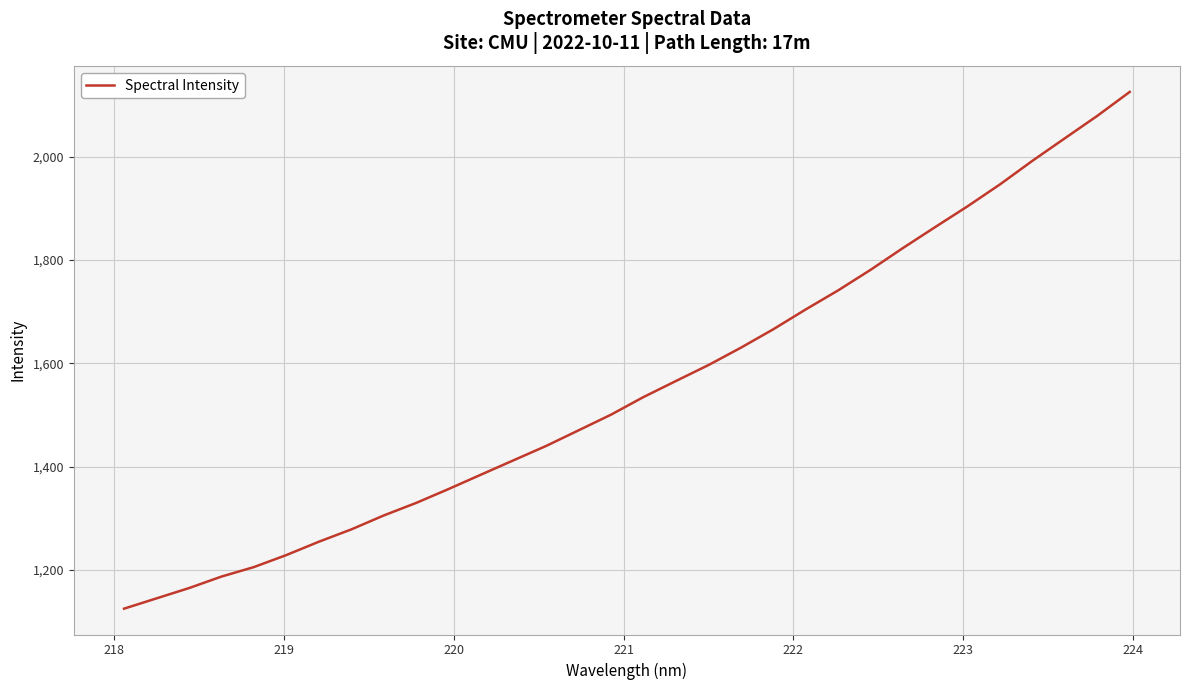

What is the smallest value displayed?

1124.8